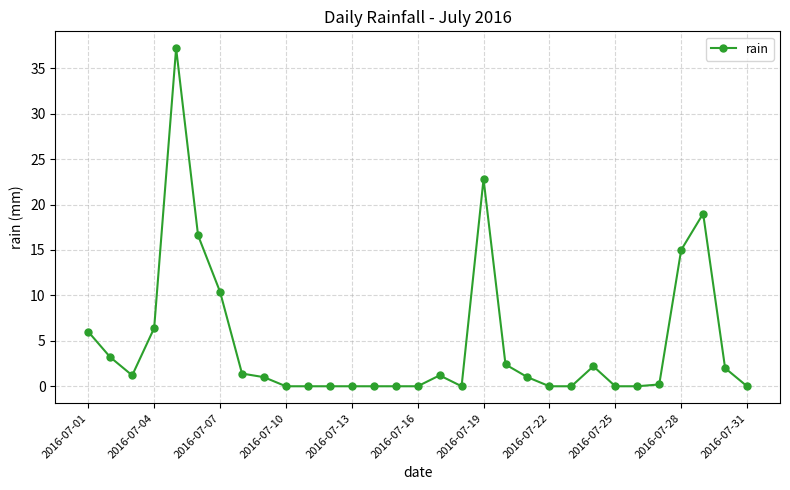

True or false: the data has more than 0 interior local peaks.

True